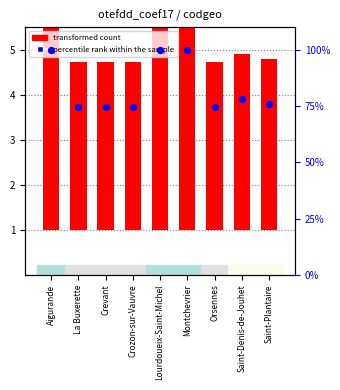

What are all the series names shown in the legend?

transformed count, percentile rank within the sample